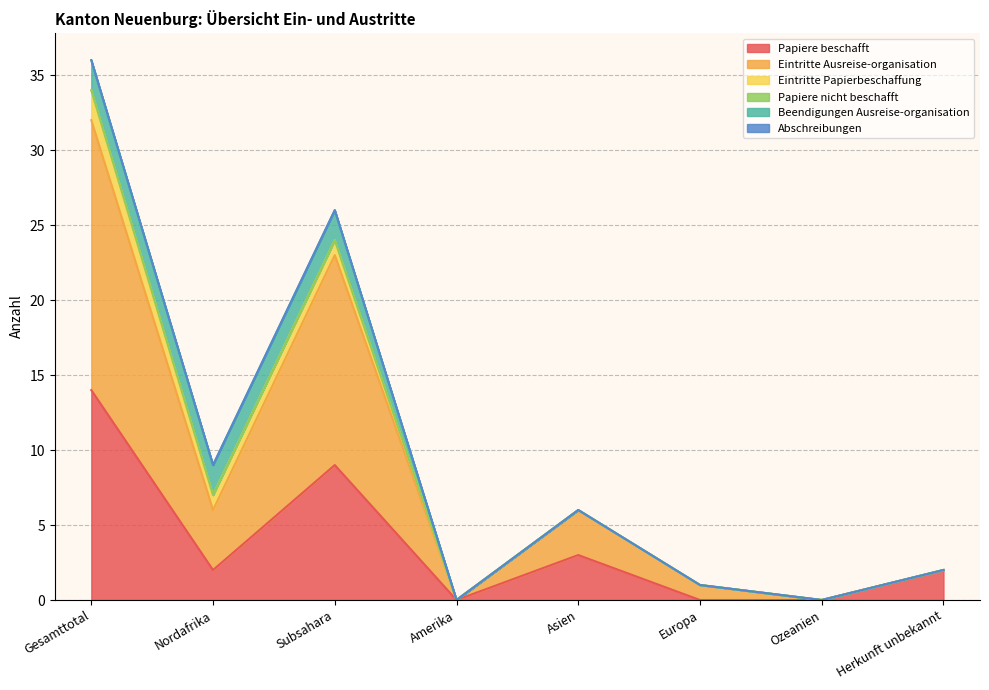

At which category is the sum across all series the highest?

Gesamttotal